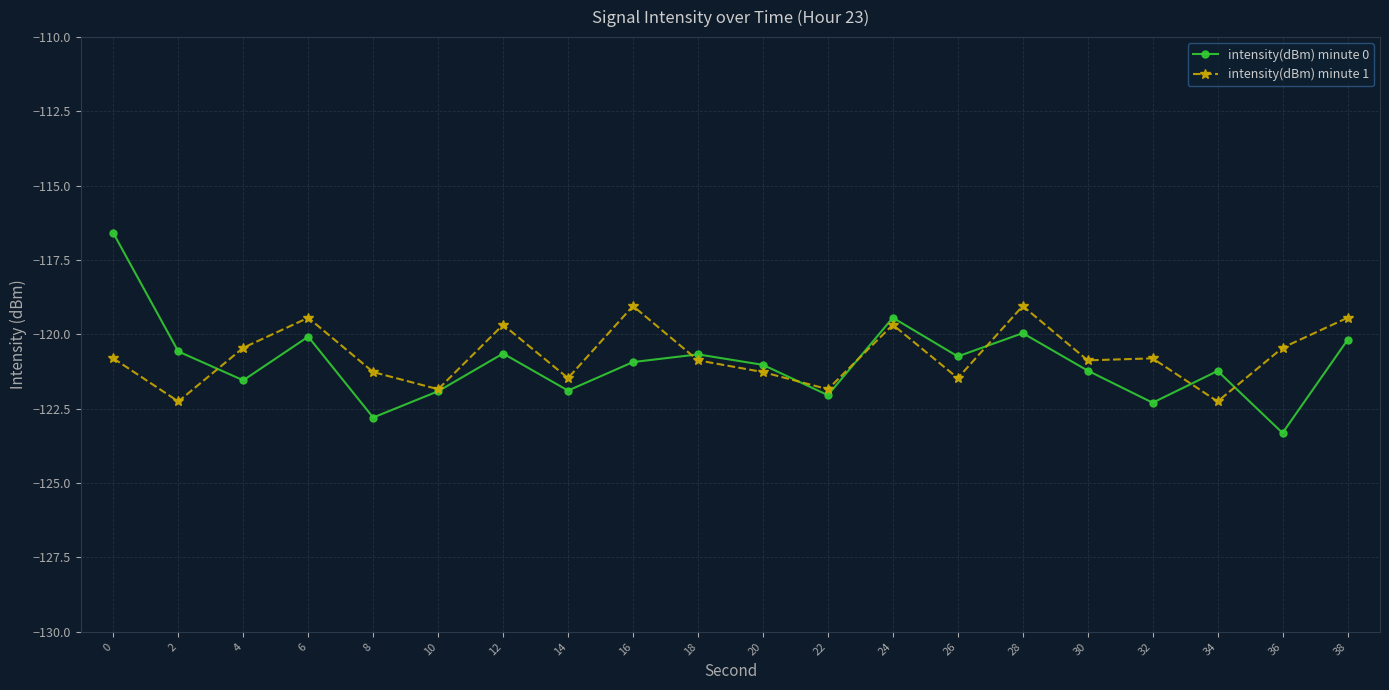

Rank the series by their average value, from lowest to highest.

intensity(dBm) minute 0, intensity(dBm) minute 1